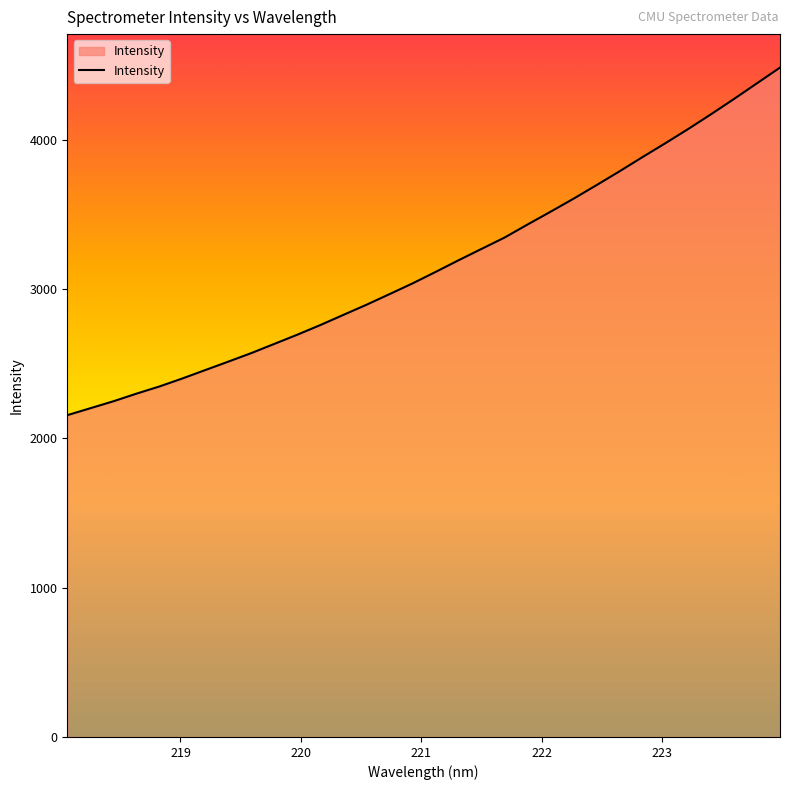

What is the maximum value shown in the chart?

4485.2